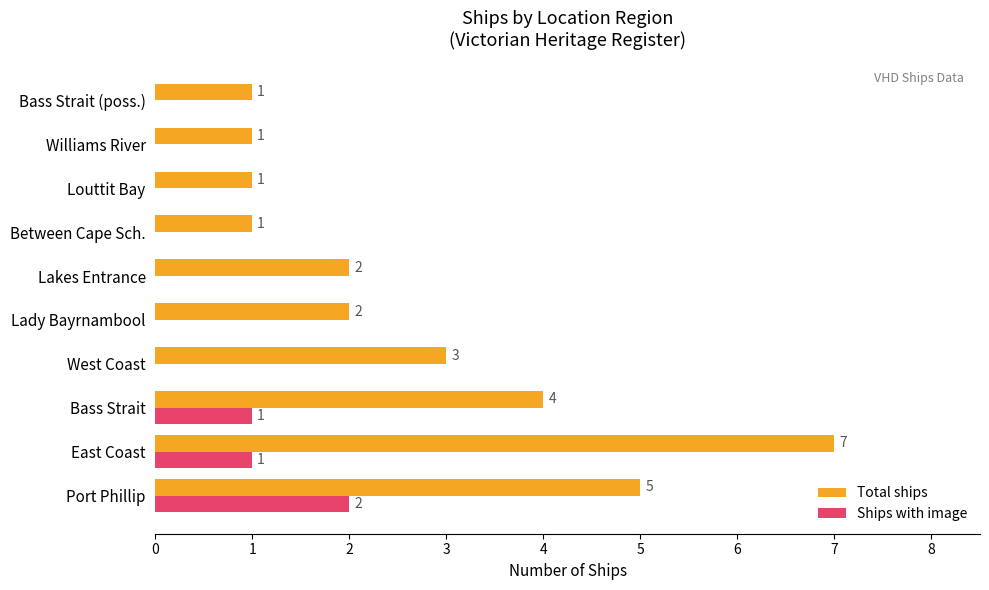

At which category is the sum across all series the highest?

East Coast